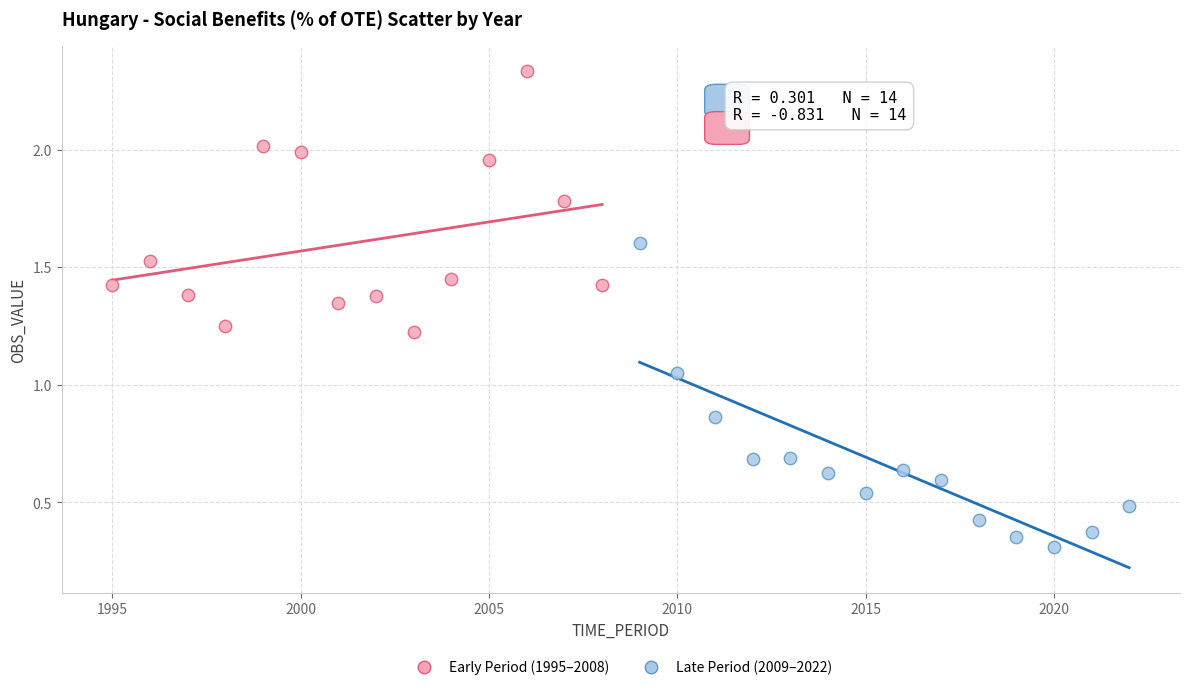

Which series has the widest spread of Y values?

Late Period (2009–2022)